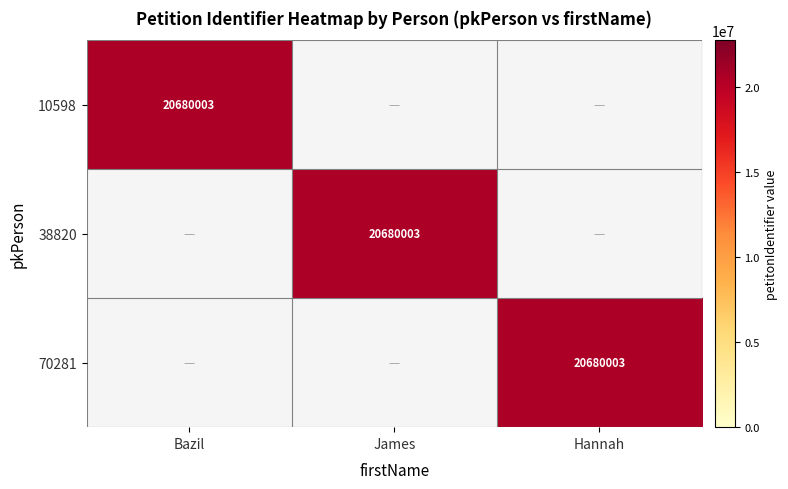

Is it true that 38820 equals 20680003 at James?

True